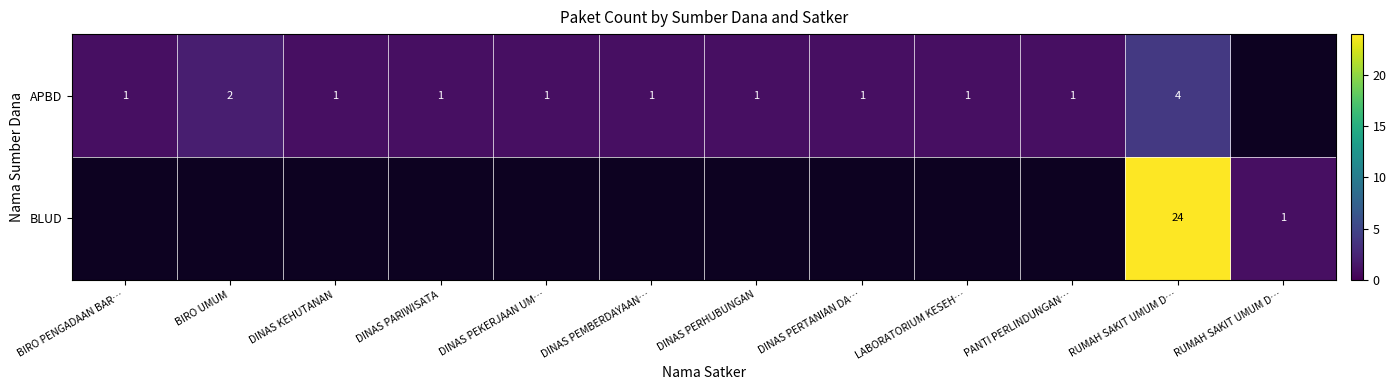

At which category is the sum across all series the highest?

RUMAH SAKIT UMUM D…